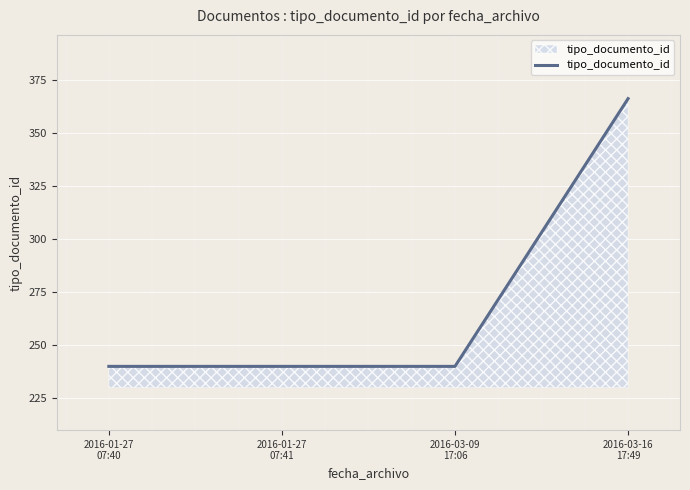

What is the greatest value displayed?

366